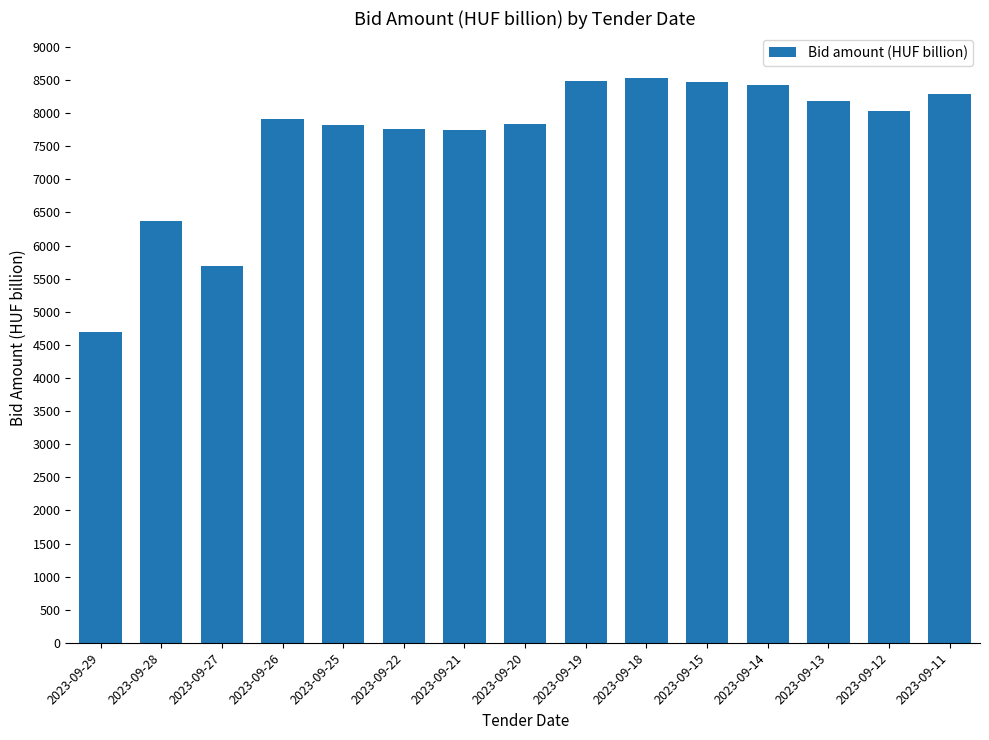

How many bars are there in total?

15